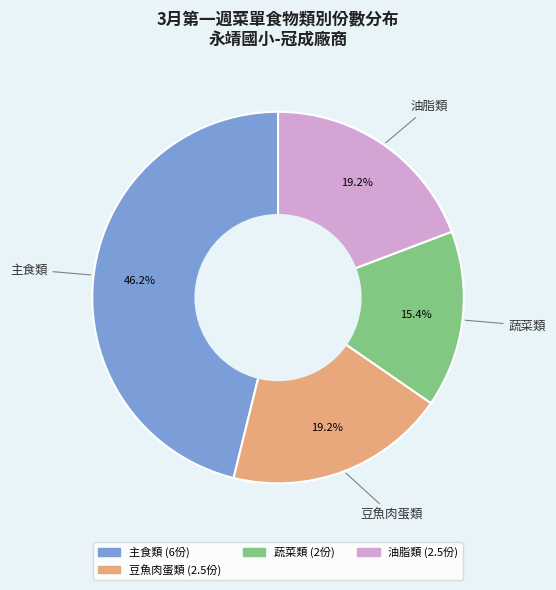

Is there a majority slice in this chart?

No